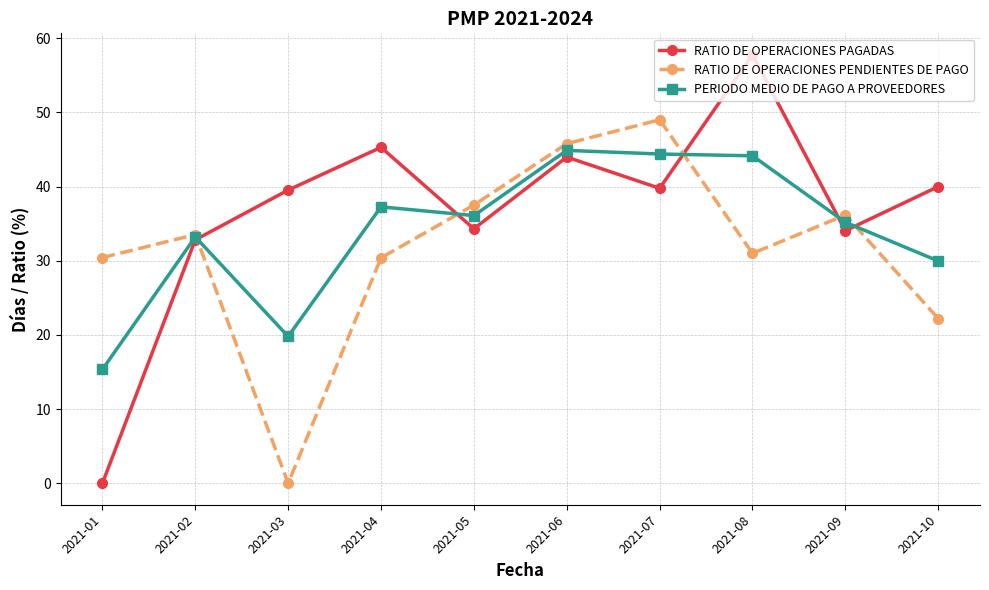

What is the sum of the RATIO DE OPERACIONES PAGADAS values at 2021-08 and 2021-05?

92.1